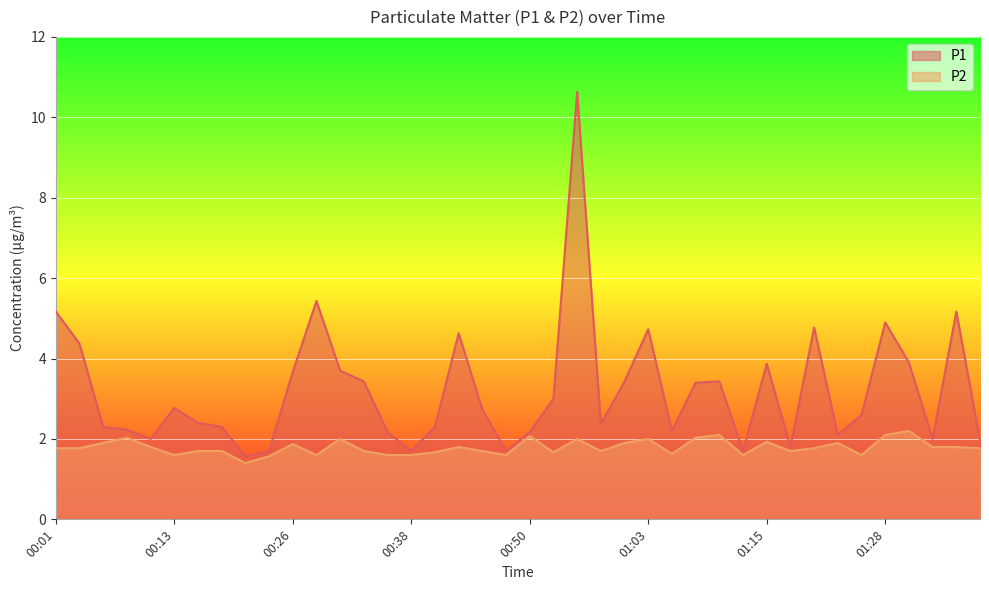

The P1 series shows 2.2 at 00:36. True or false?

True